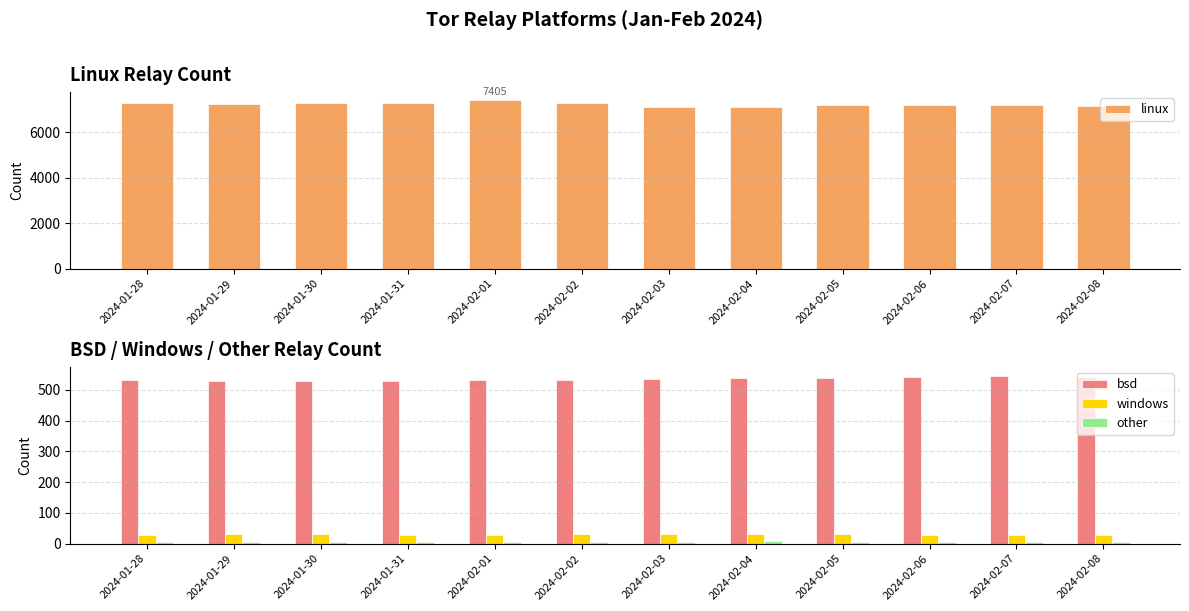

Which series has the largest total across all categories?

linux